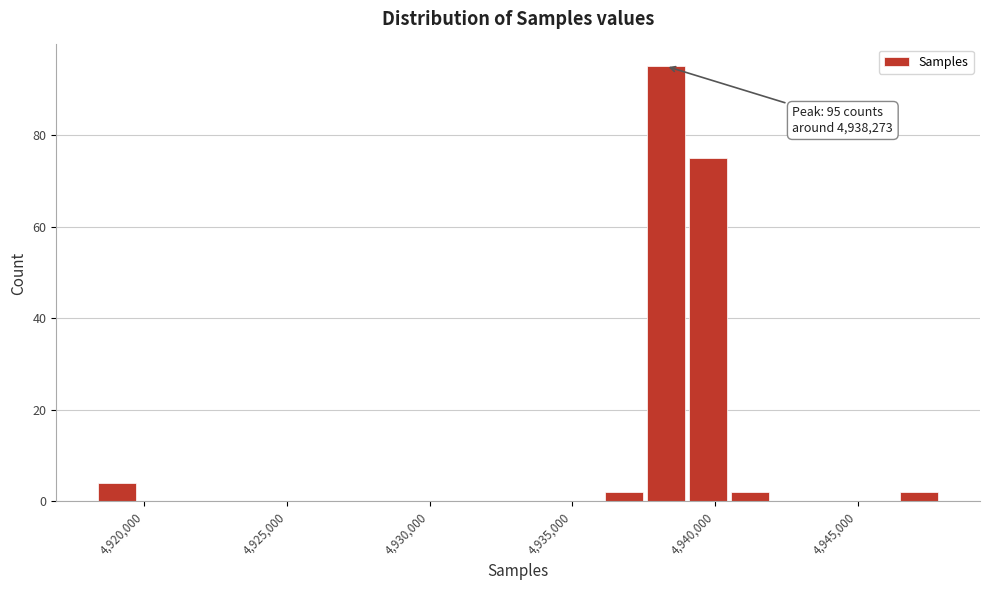

Read against the x-axis, roughly where is the centre of the tallest bar?

4938500